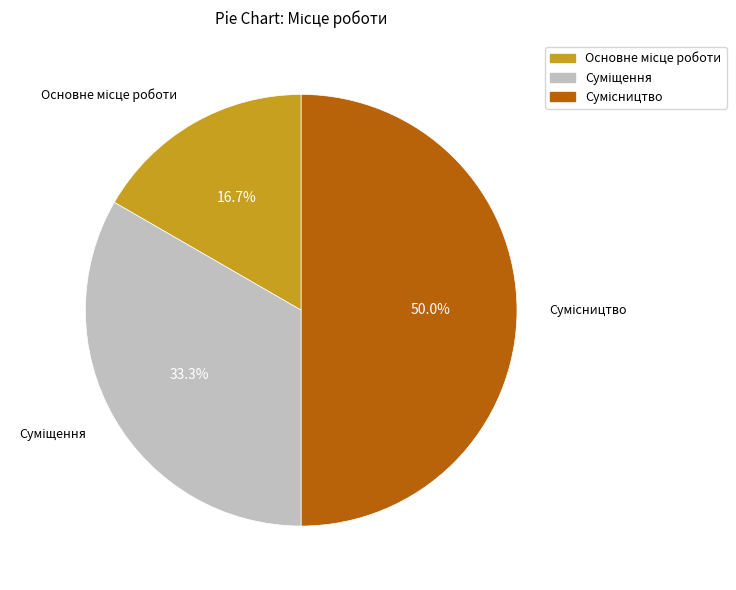

Which slice is the largest?

Сумісництво